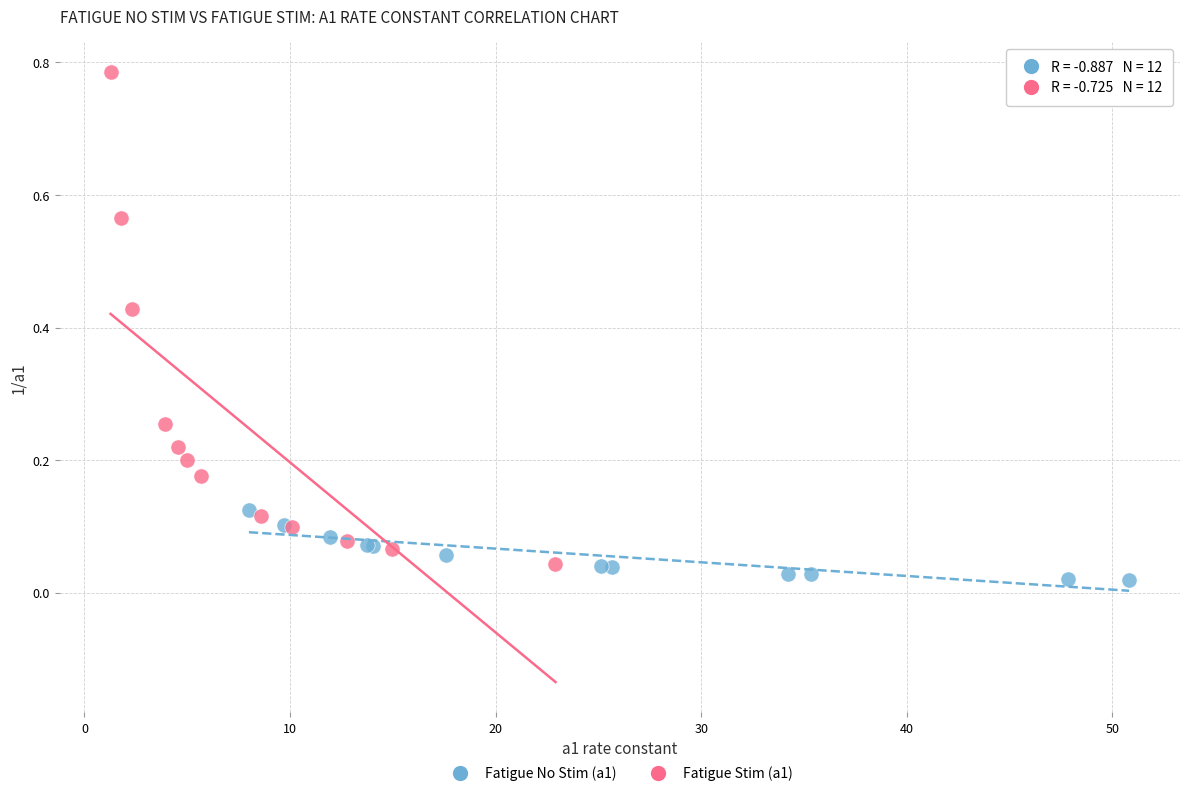

Which series reaches the maximum Y coordinate?

Fatigue Stim (a1)